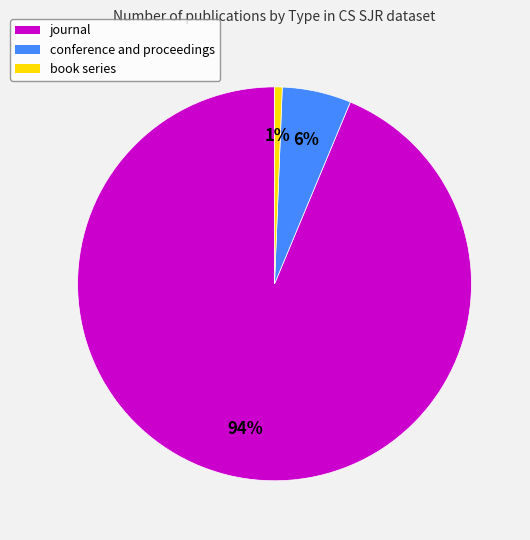

To the nearest percent, what is the average slice percentage?

33%